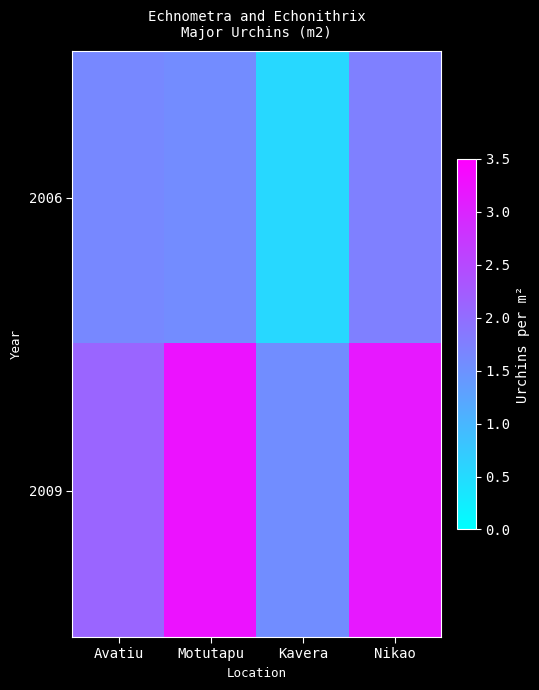

At which category is the sum across all series the highest?

Nikao